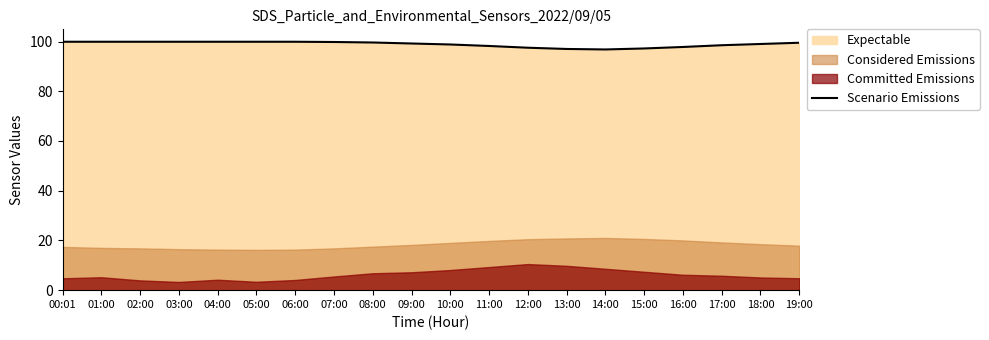

Is it true that the value at 08:00 is 67.3?

False